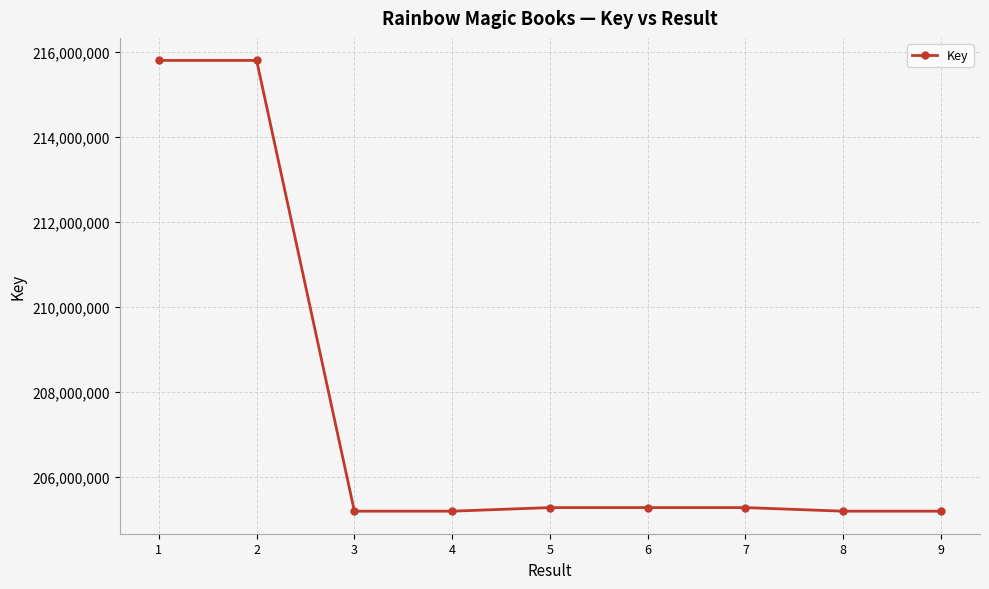

The chart shows a value of 205269600 at 5. True or false?

True